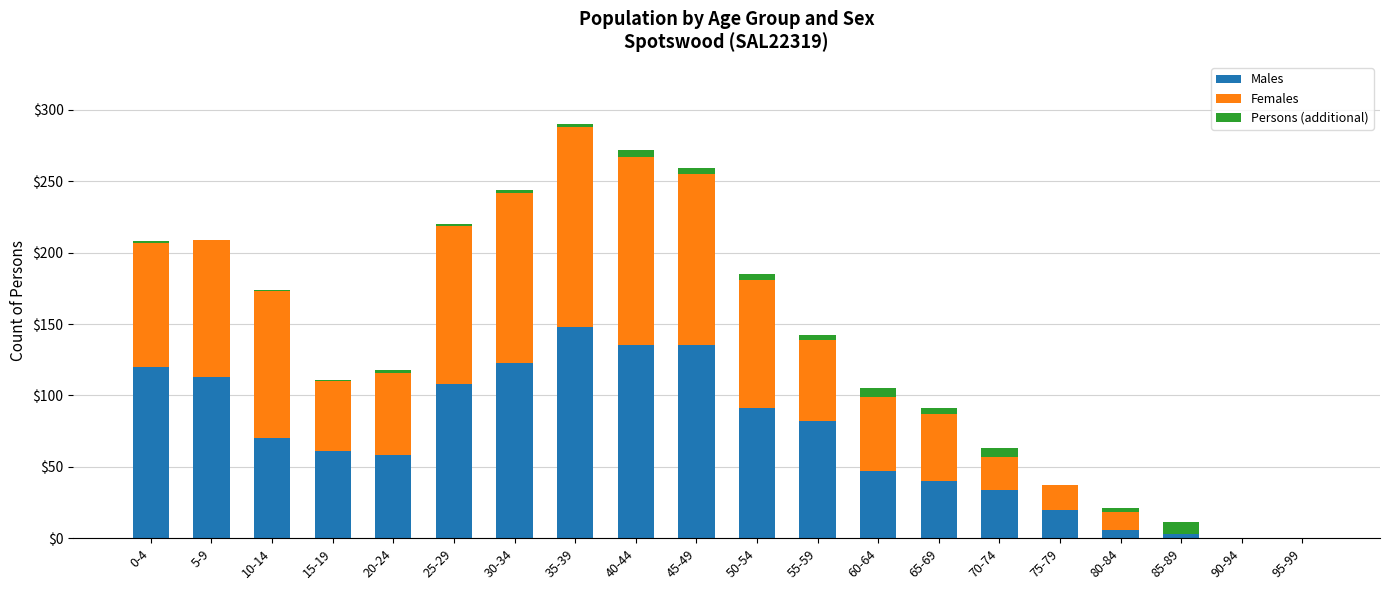

At 20-24, list the series in order from largest to smallest.

Females, Males, Persons (additional)